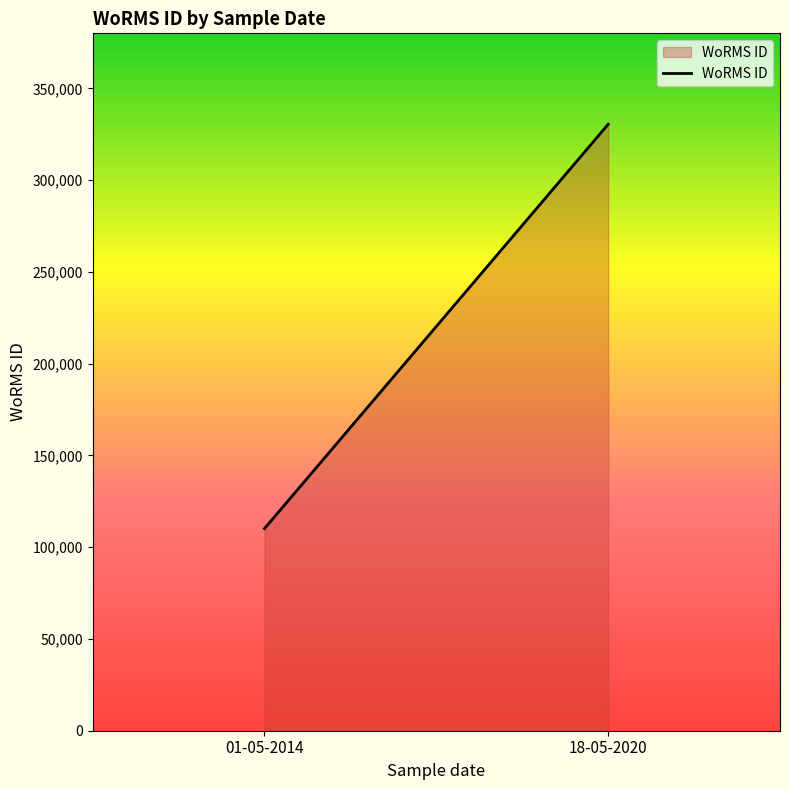

What is the value of the 1st point from the left?

110154